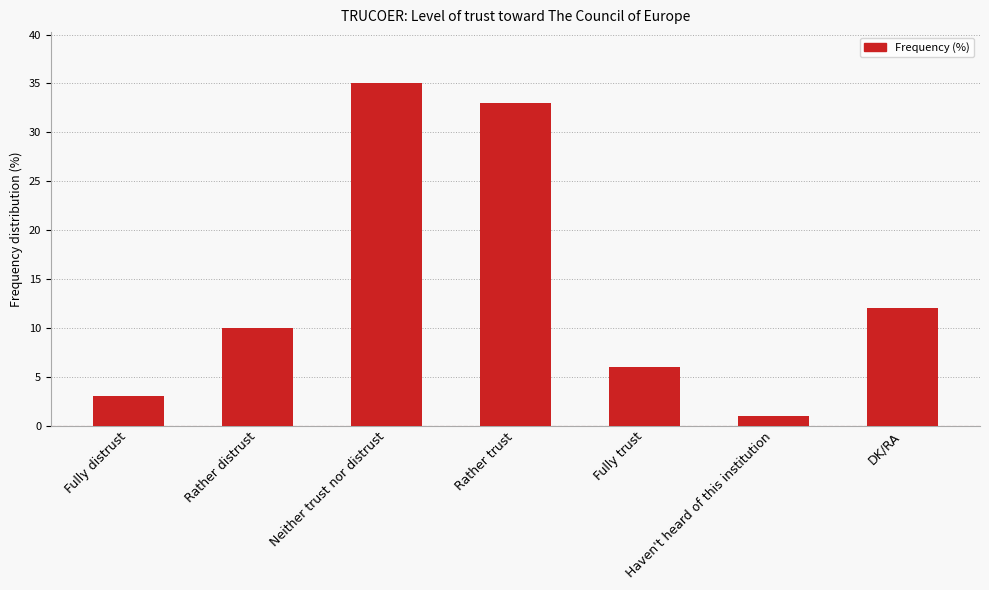

What is the difference between the maximum and minimum values?

34